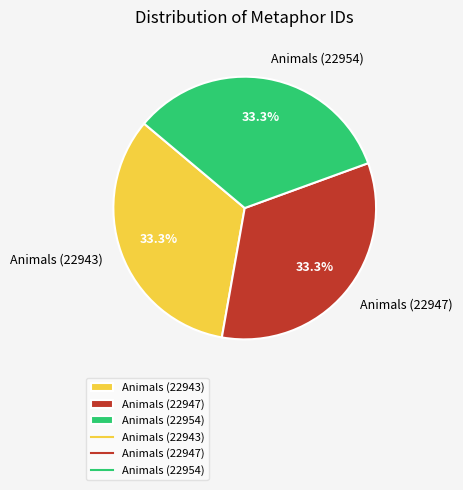

Approximately how many times larger is the value at Animals (22954) compared to Animals (22947)?

1.0